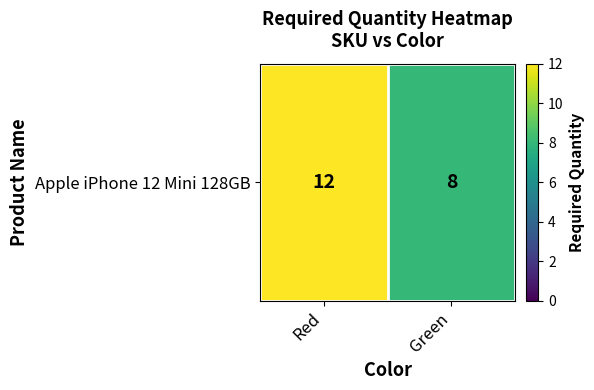

Reading right to left, what are all the values shown in this chart?

8	12